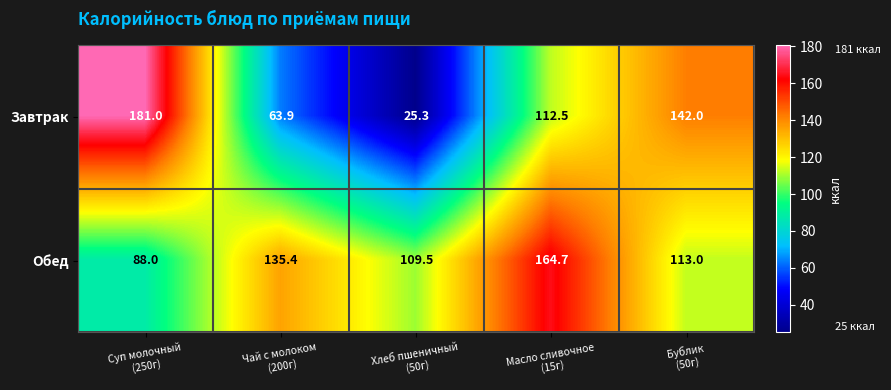

How many distinct data groups are displayed?

2